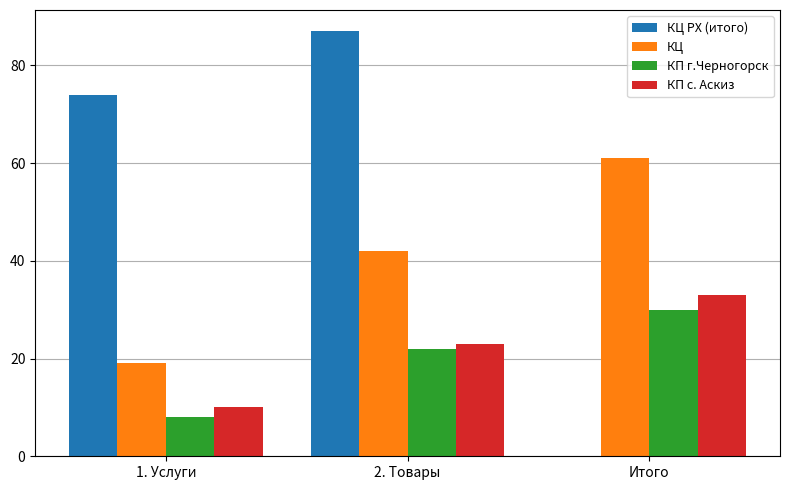

Which category has the highest value across all series?

2. Товары